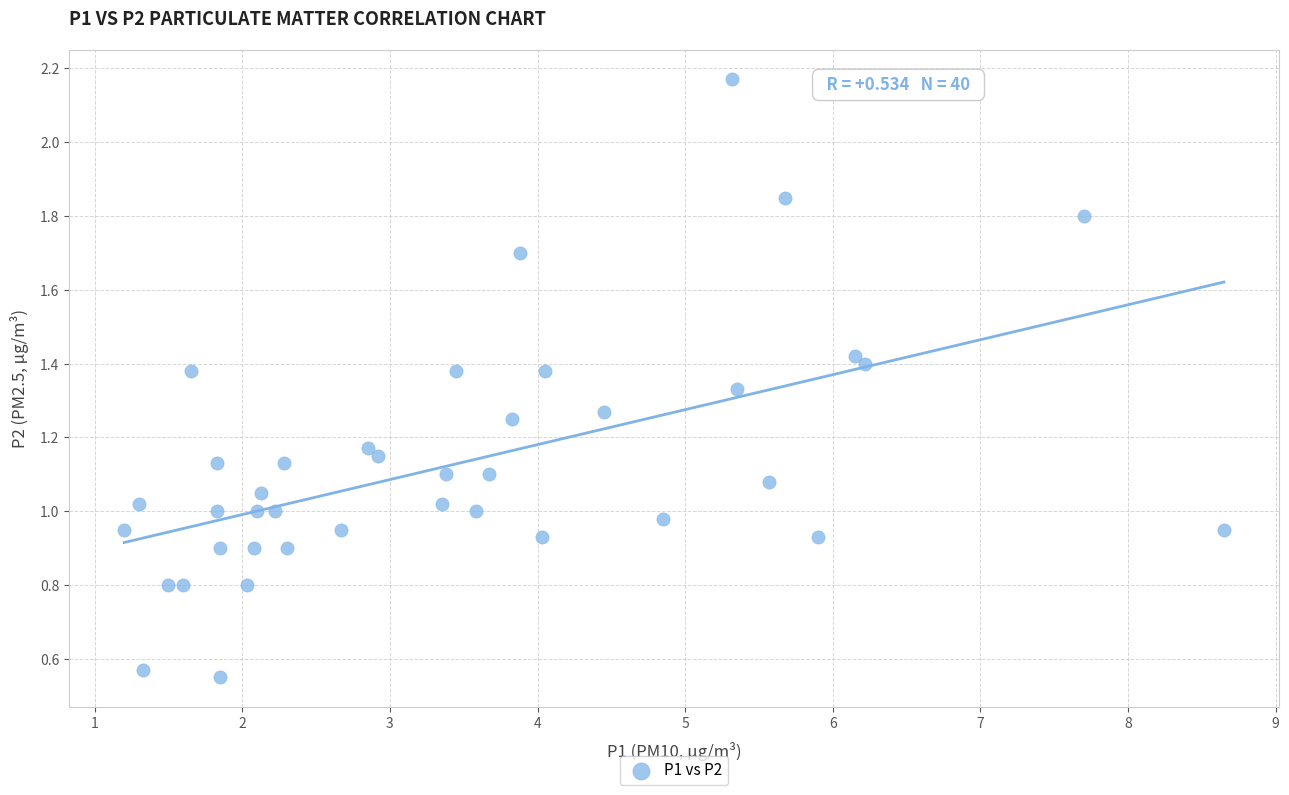

What is the range of Y values (max minus min)?

1.6